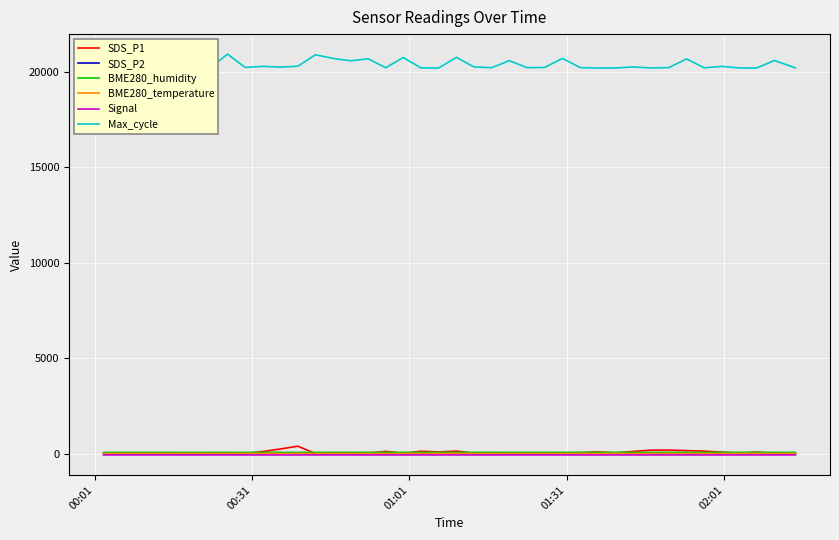

Which series has the largest total across all categories?

Max_cycle